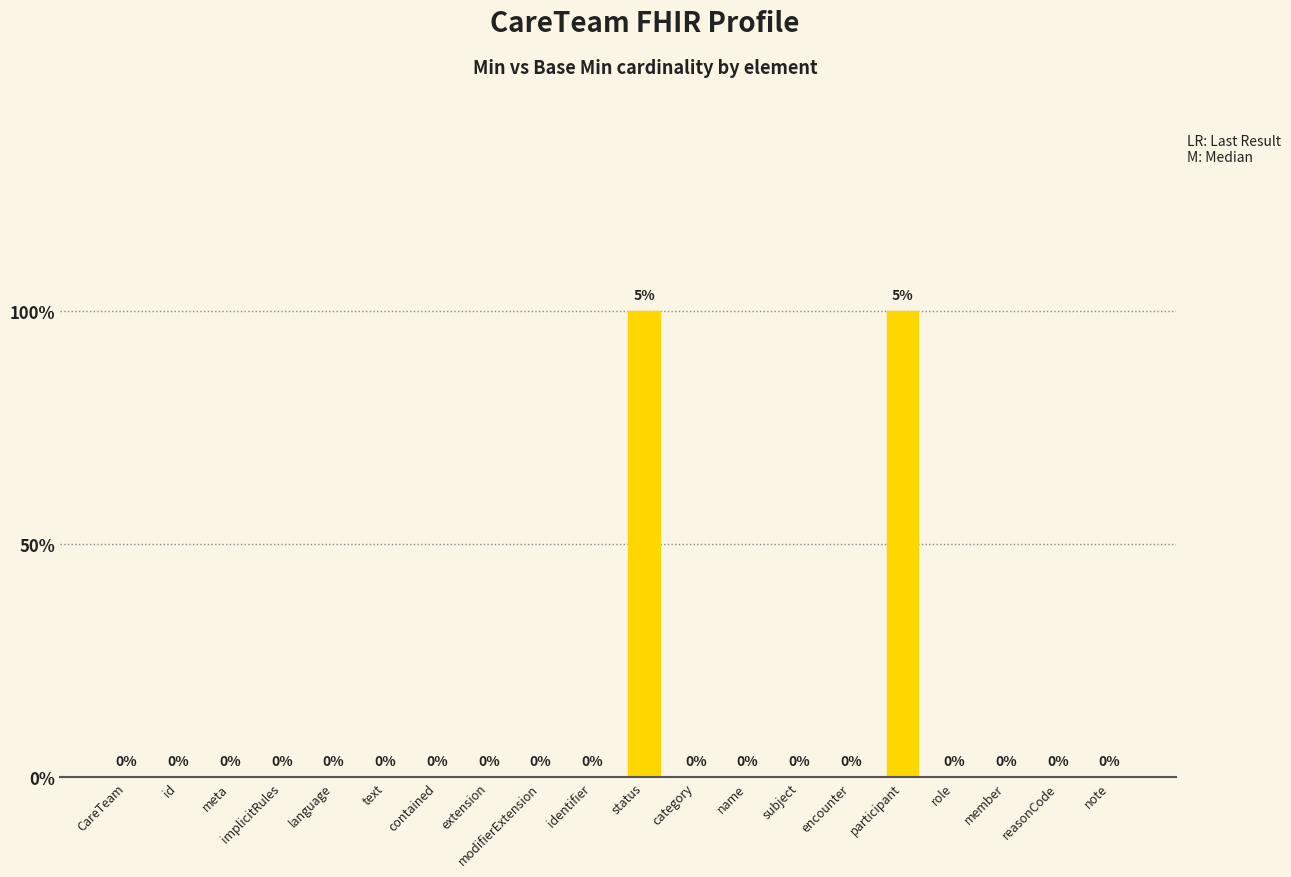

Which category has the highest value across all series?

status